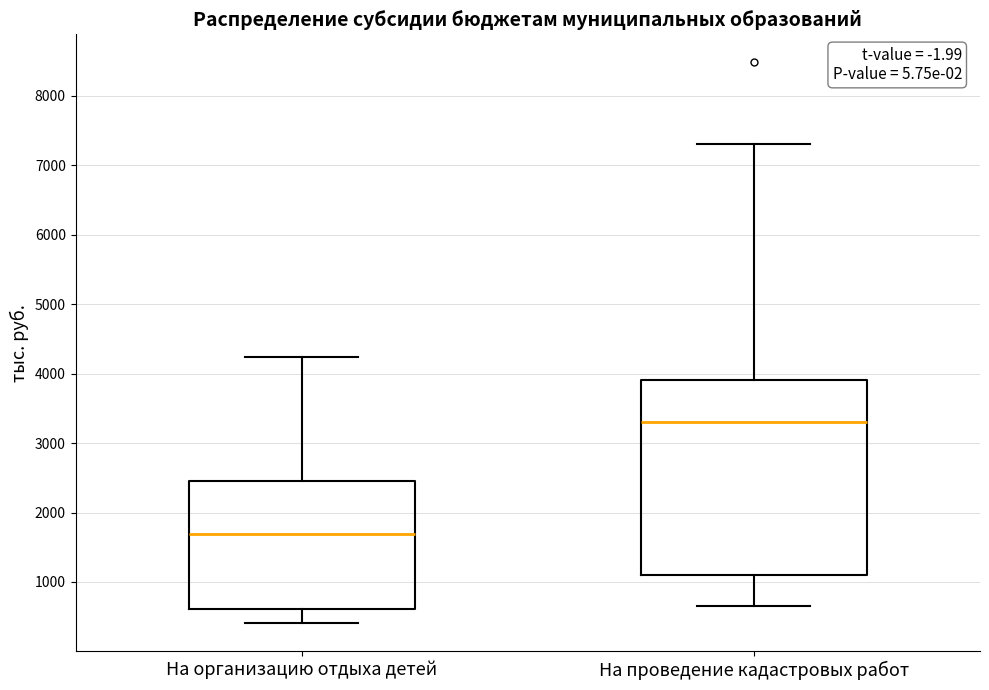

Which box is the tallest, from its lower edge to its upper edge?

На проведение кадастровых работ